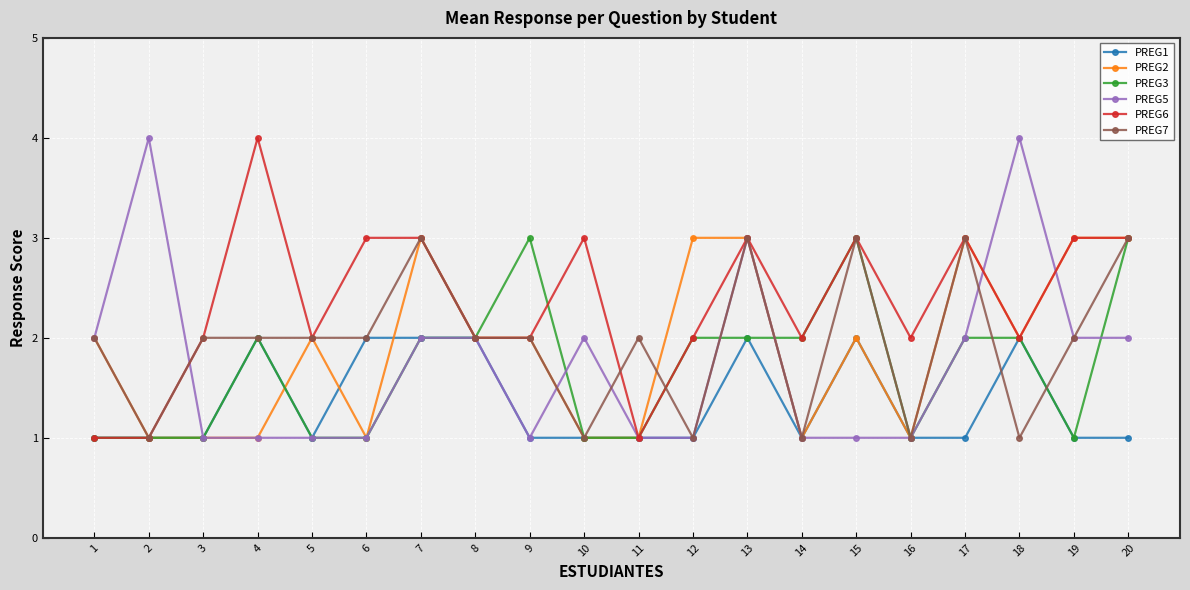

What is the difference between the highest and lowest values at 18?

3